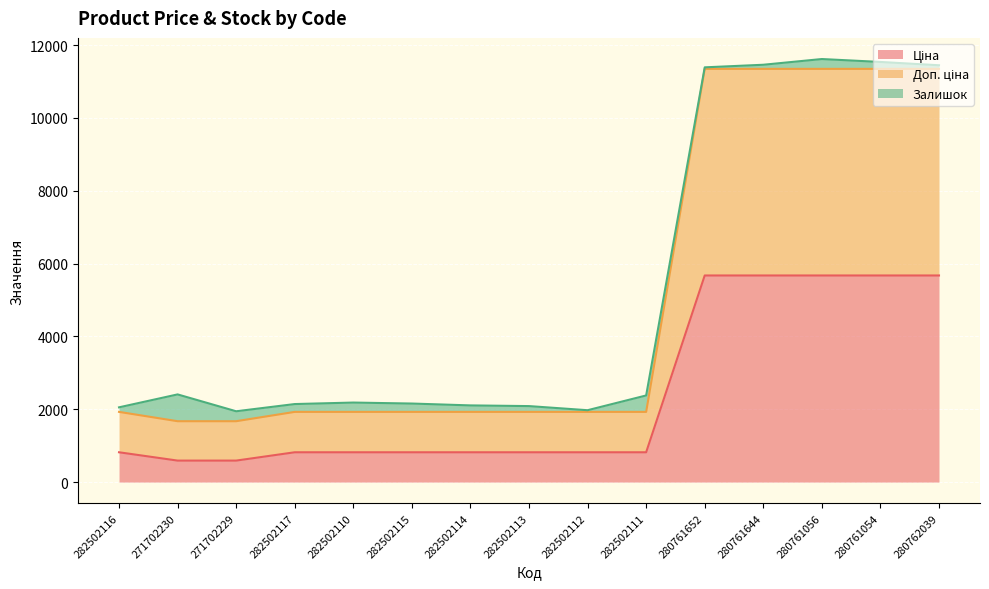

What is the total value across all series at 280761056?

11617.6